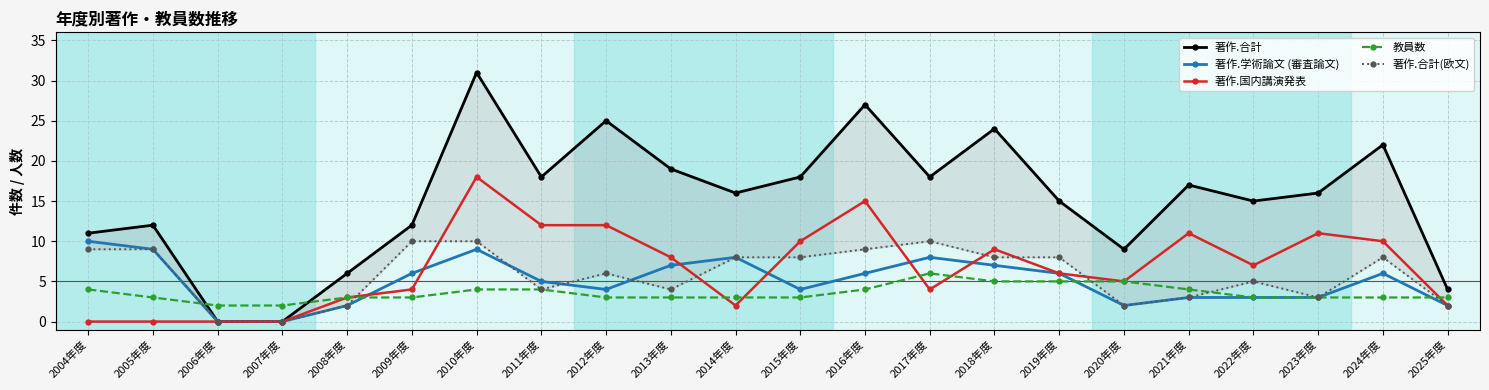

True or false: 著作.合計 and 著作.国内講演発表 cross at least once.

False